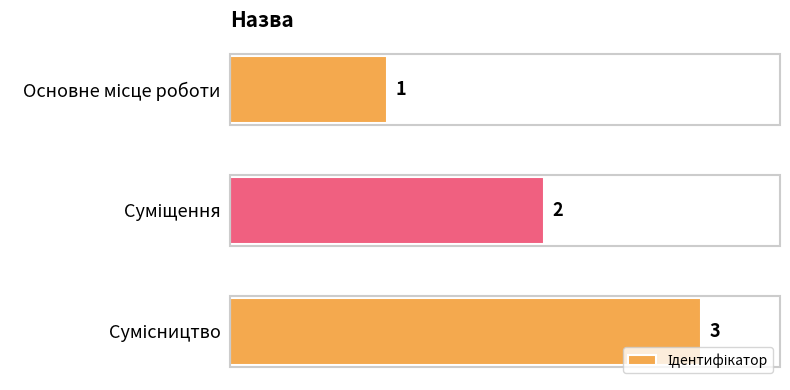

Count the number of categories in the chart.

3